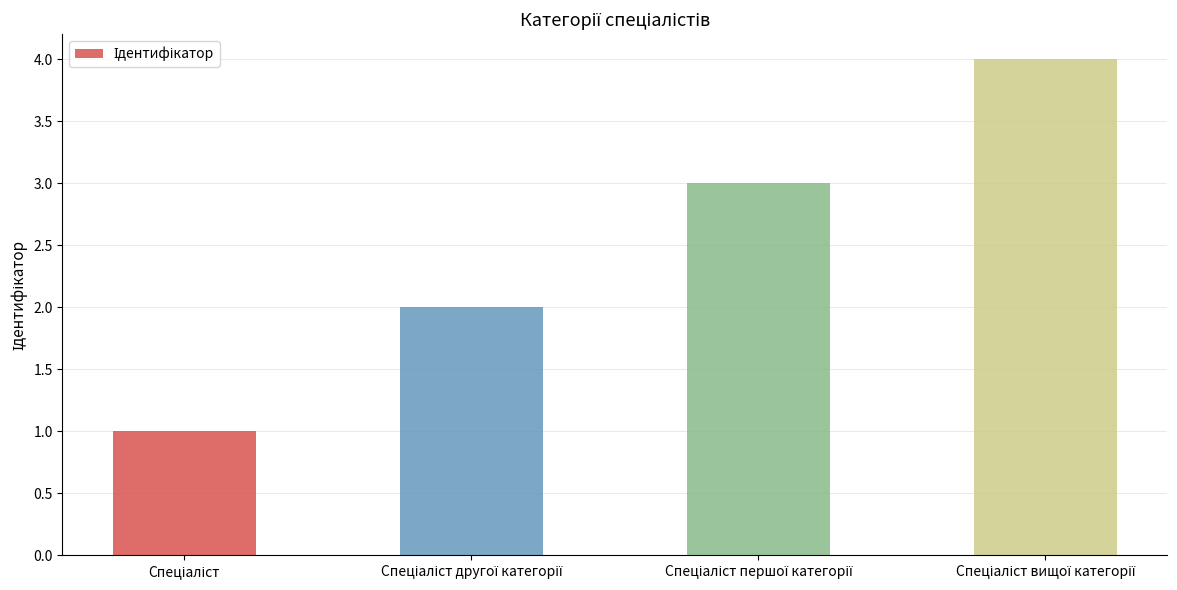

What is the sum of all values?

10